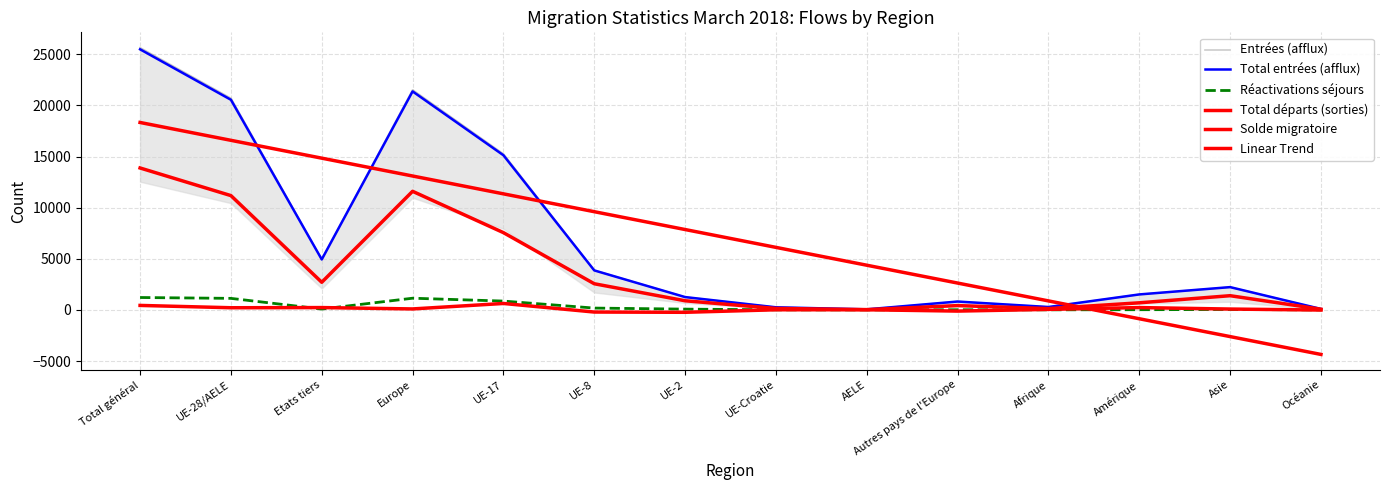

True or false: Total entrées (afflux) has a value of 2228.0 at Asie.

True